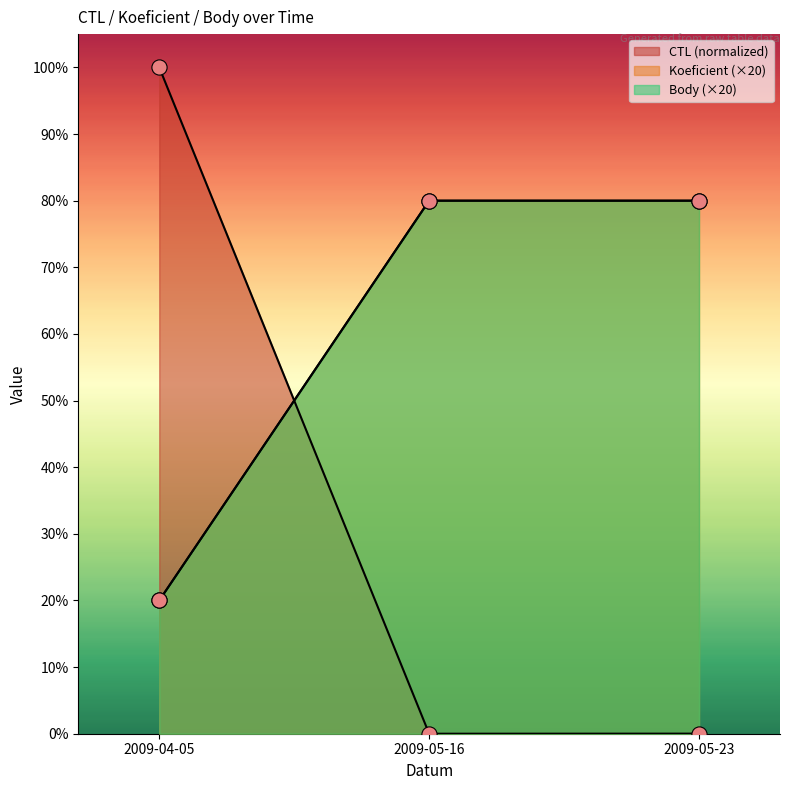

Which series has the largest total across all categories?

Koeficient